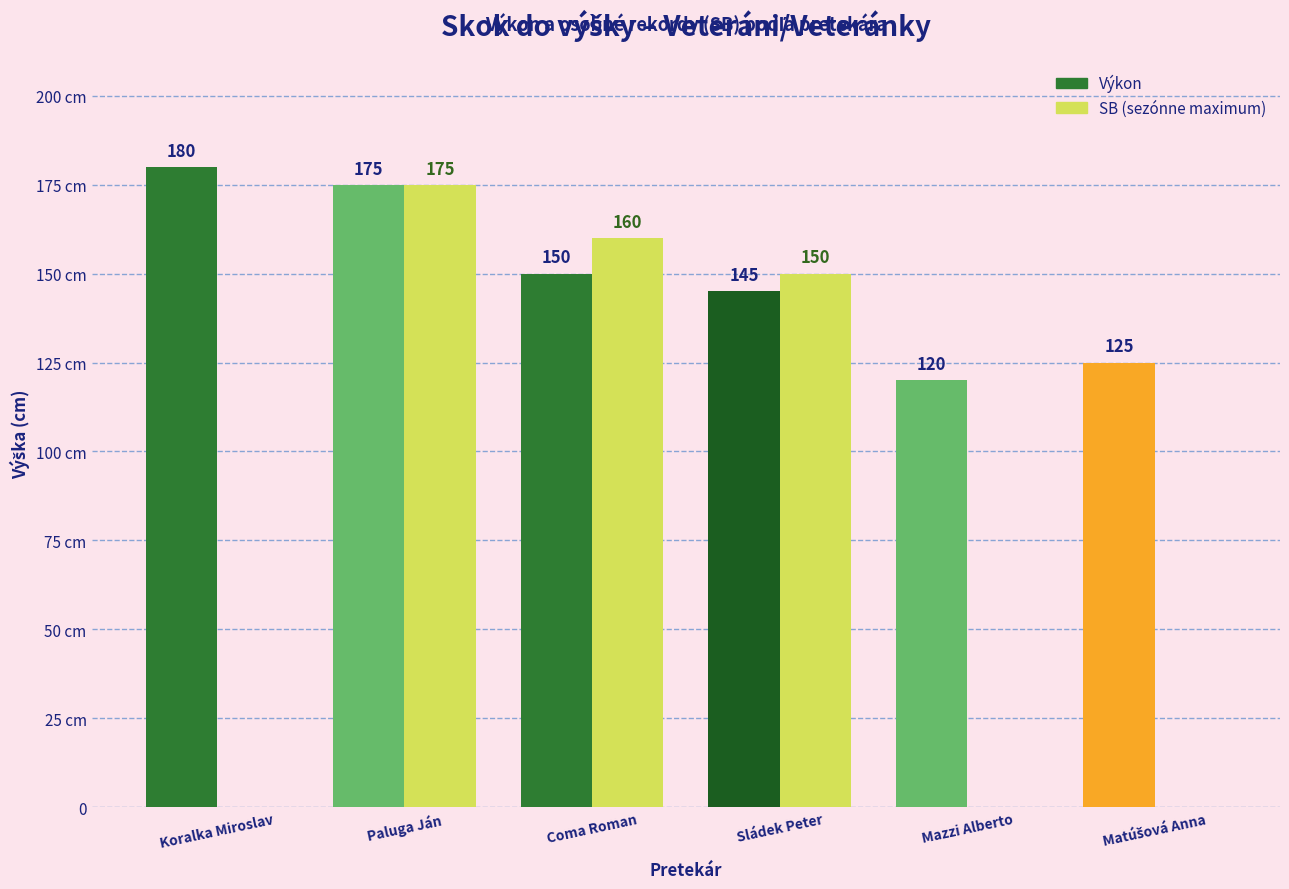

What is the label of the 6th bar from the right?

Koralka Miroslav